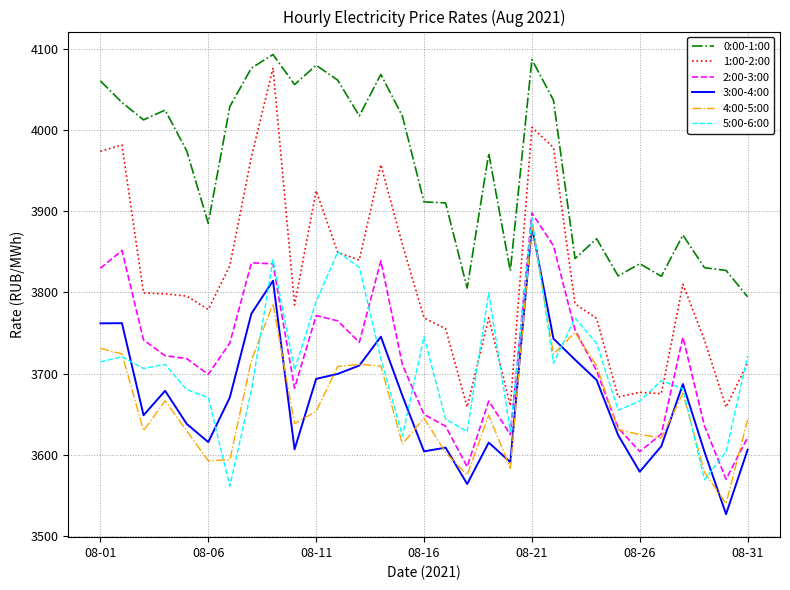

Which series has the widest spread of values?

1:00-2:00